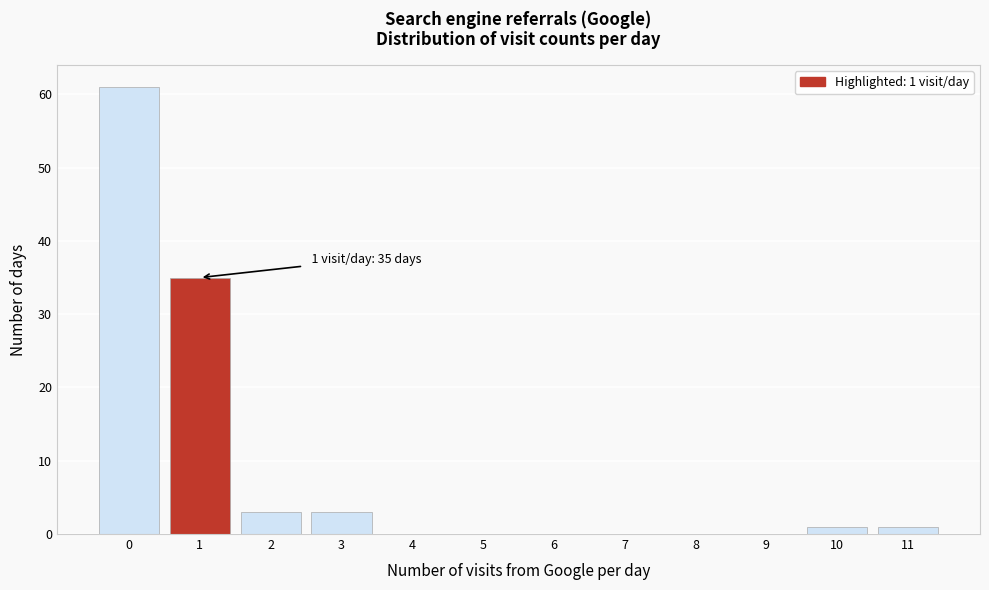

Which range on the x-axis has the tallest bar?

-0.5 to 0.5